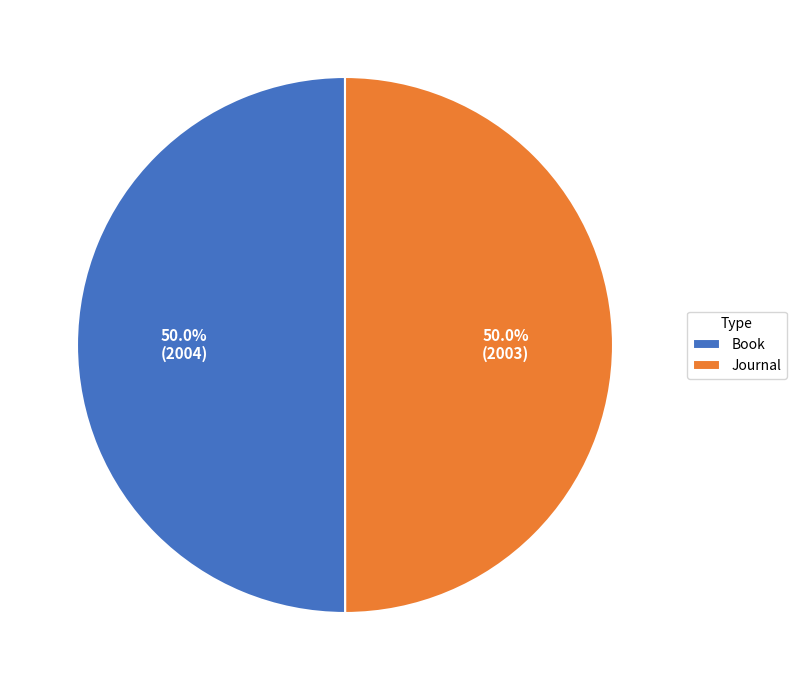

To the nearest percent, what is the combined percentage of Book and Journal?

100%